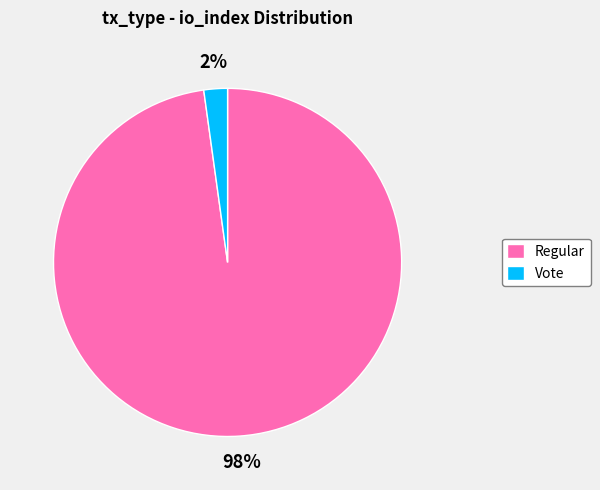

To the nearest percent, what portion does Regular represent?

98%